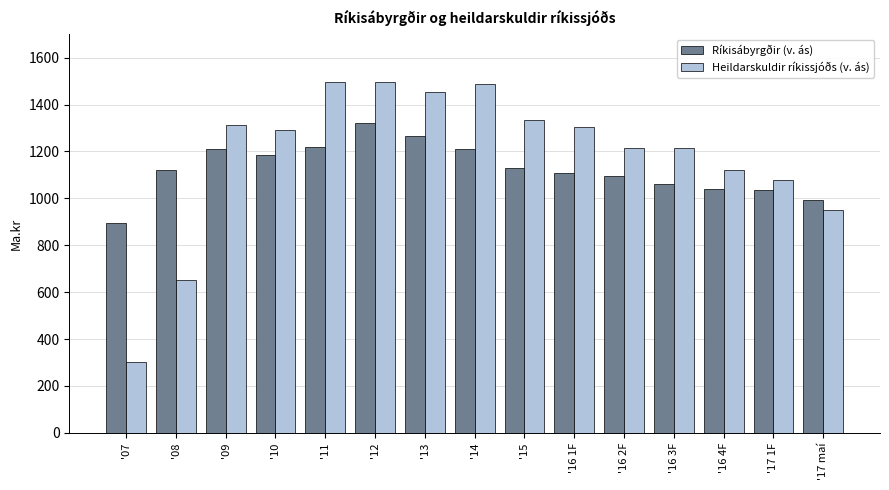

Does the chart contain stacked bars?

No